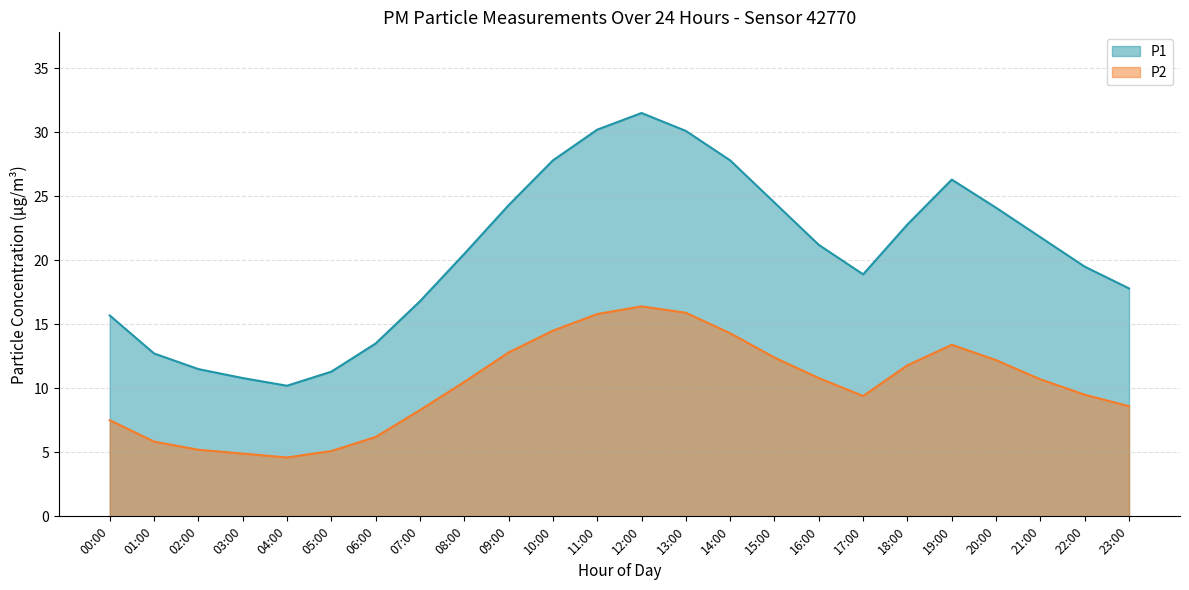

What is the label of the 22nd point from the right?

02:00